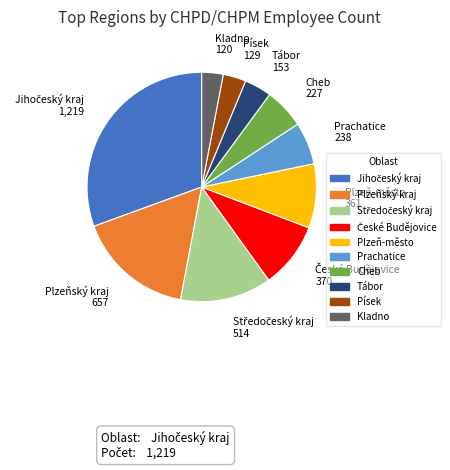

Is there any slice that represents more than half of the pie?

No